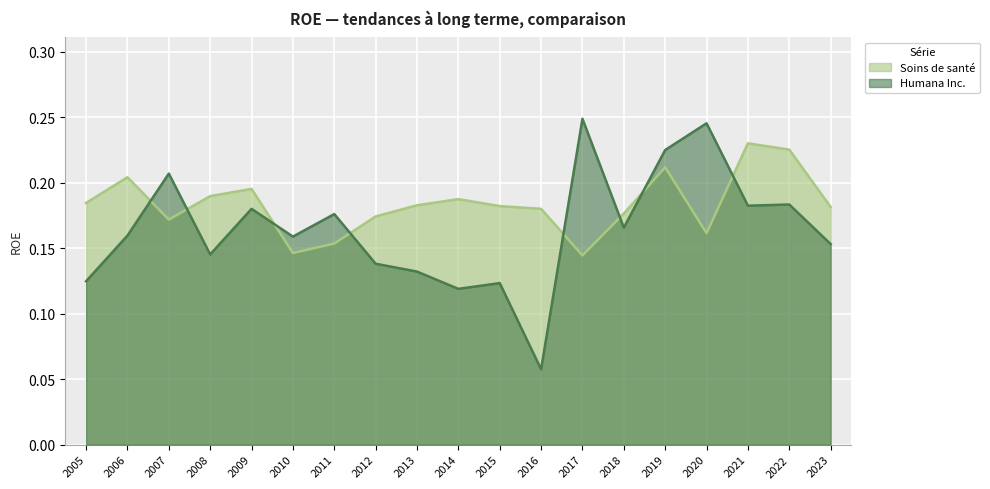

What is the average value of the Soins de santé series?

0.2